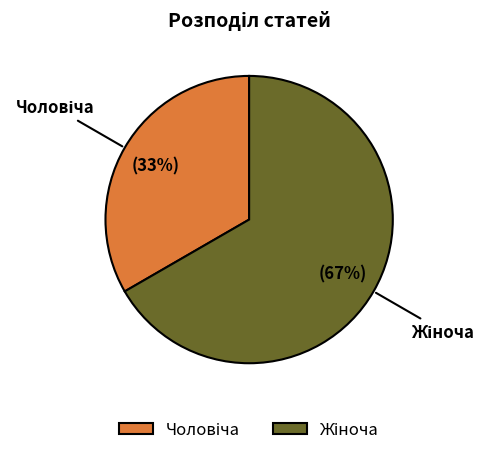

Is there any slice that represents more than half of the pie?

Yes